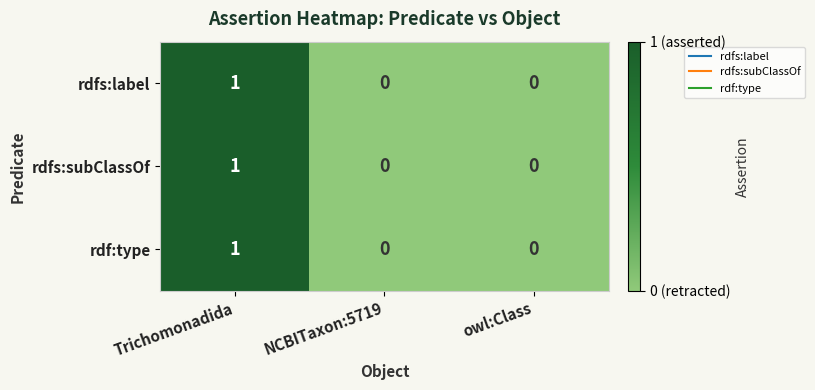

How many rdfs:subClassOf values are between 0 and 1?

3